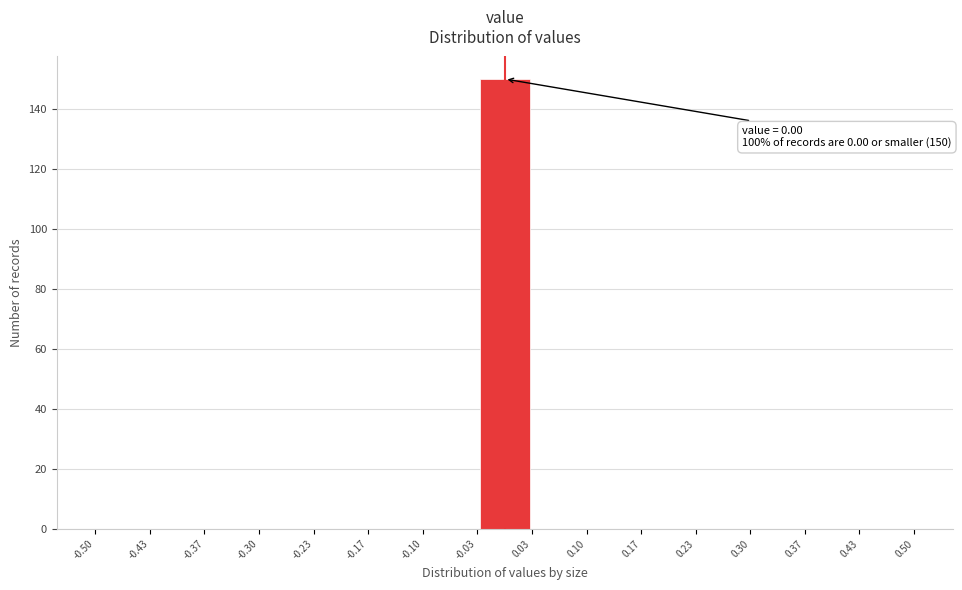

Which range on the x-axis has the tallest bar?

-0.03 to 0.03